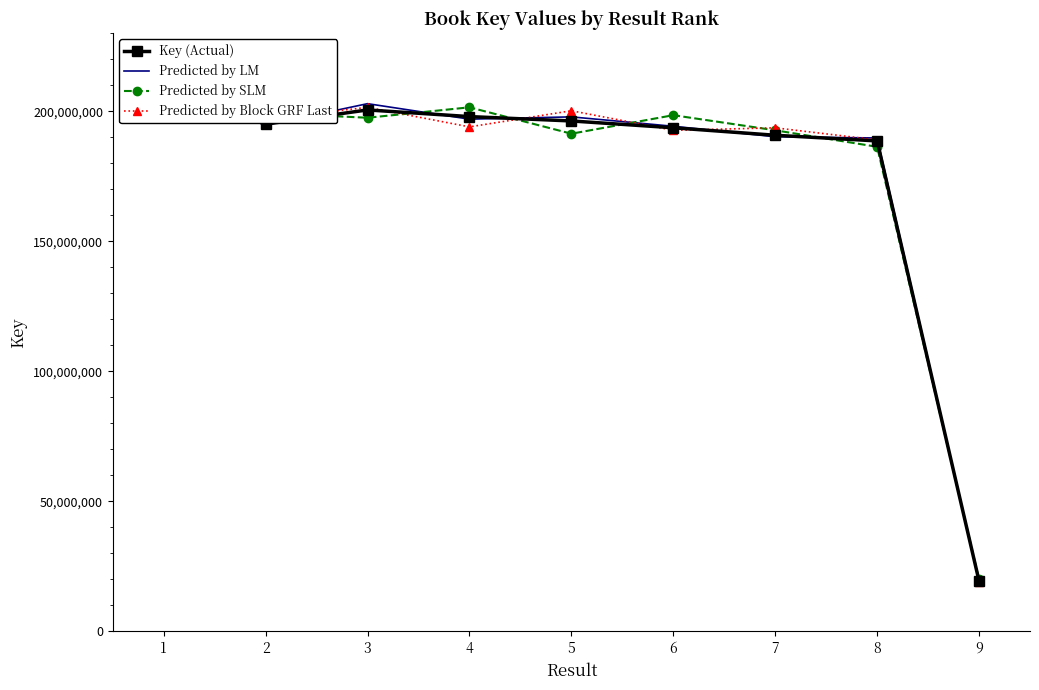

What is the difference between the maximum and second lowest values in the Predicted by LM series?

19473674.0